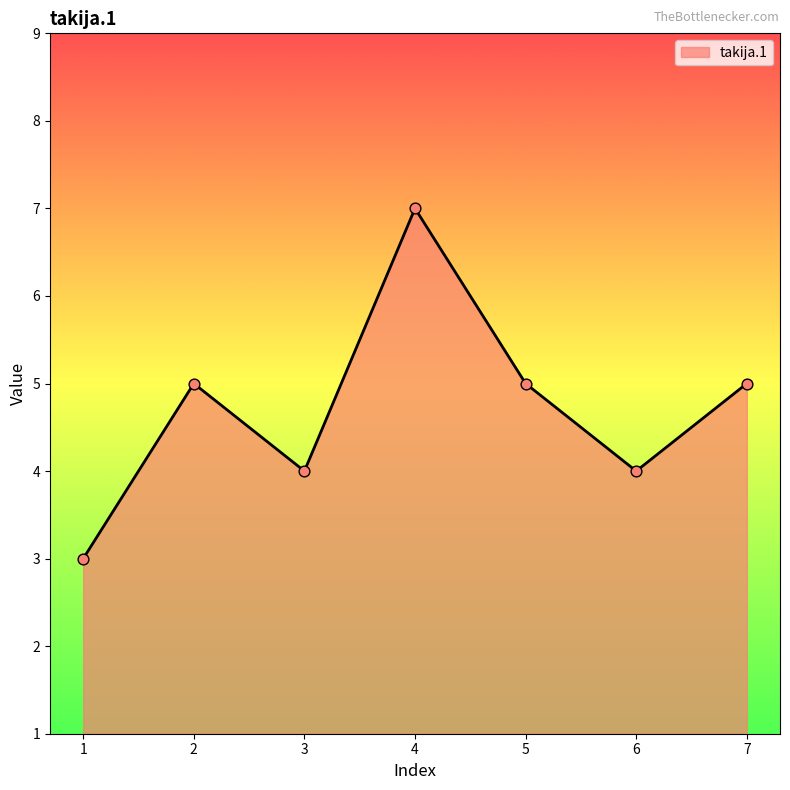

What is the change in value from 4 to 6?

-3